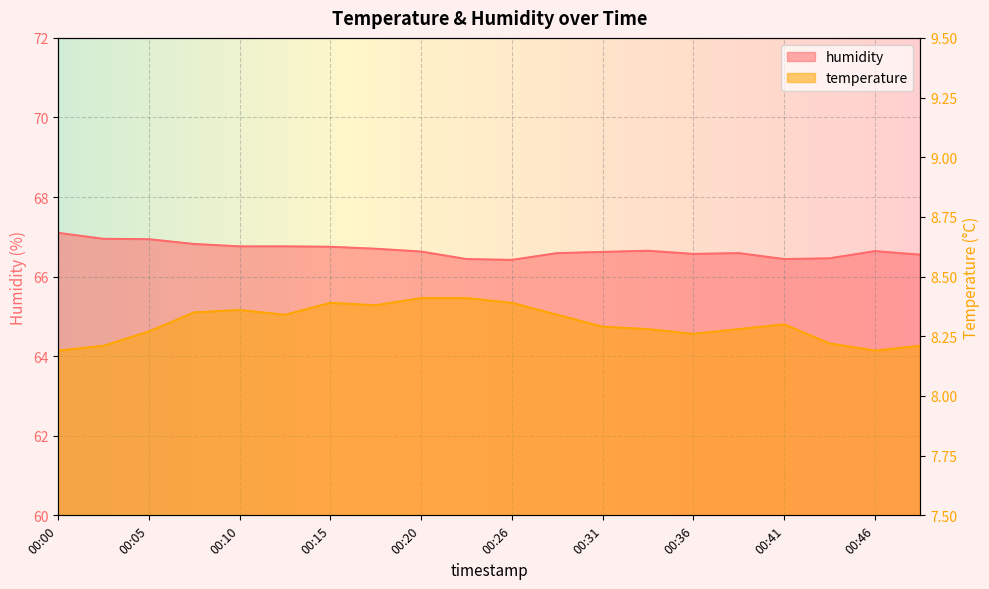

True or false: humidity and temperature intersect in this chart.

False